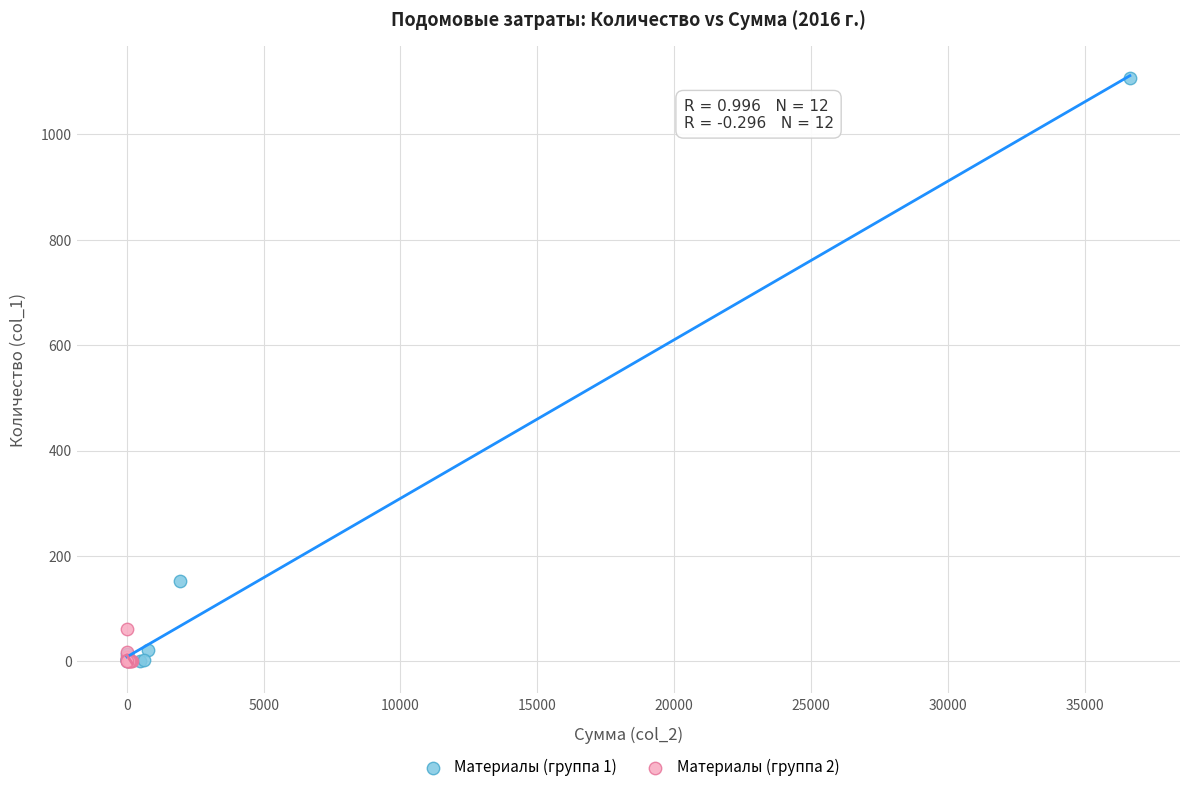

Which series has the widest spread of Y values?

Материалы (группа 1)